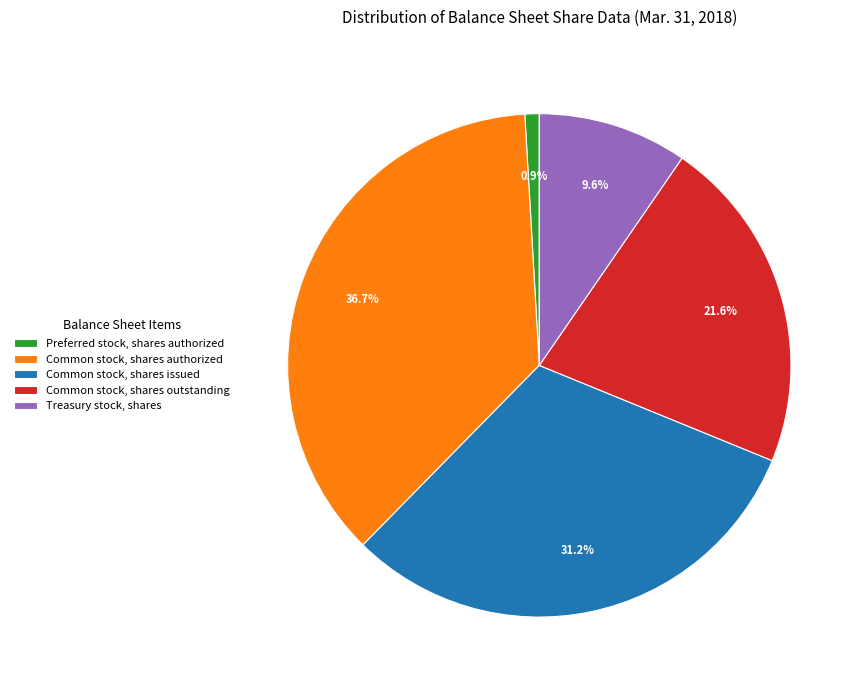

Is the sum of Common stock, shares authorized and Preferred stock, shares authorized greater than half?

No